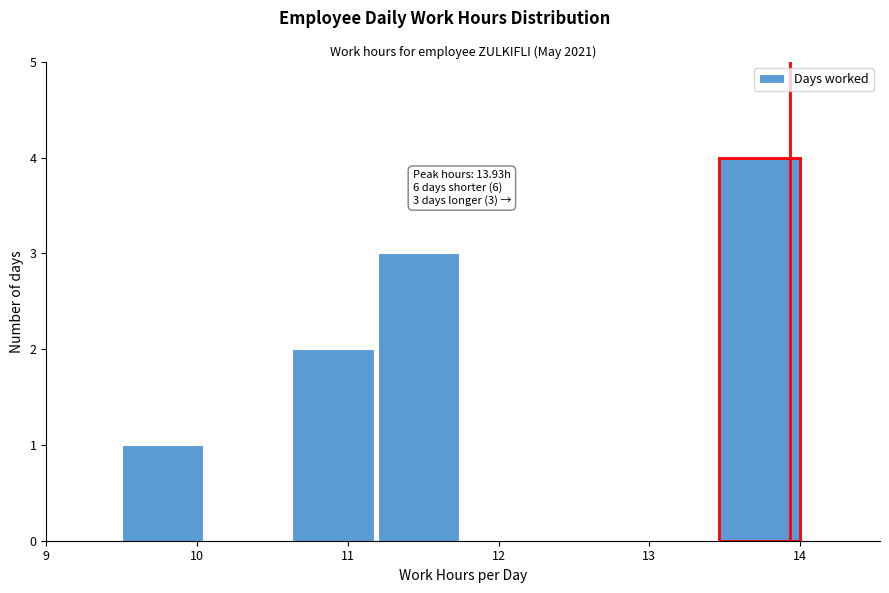

Over which range of the x-axis is the bar tallest?

13.5 to 14.0